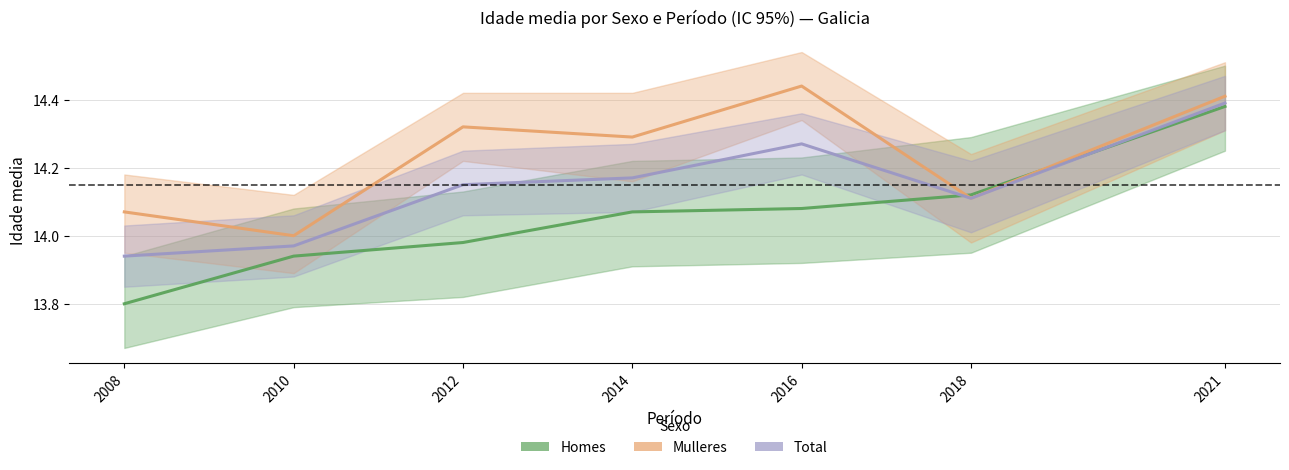

True or false: Total and Mulleres intersect in this chart.

False